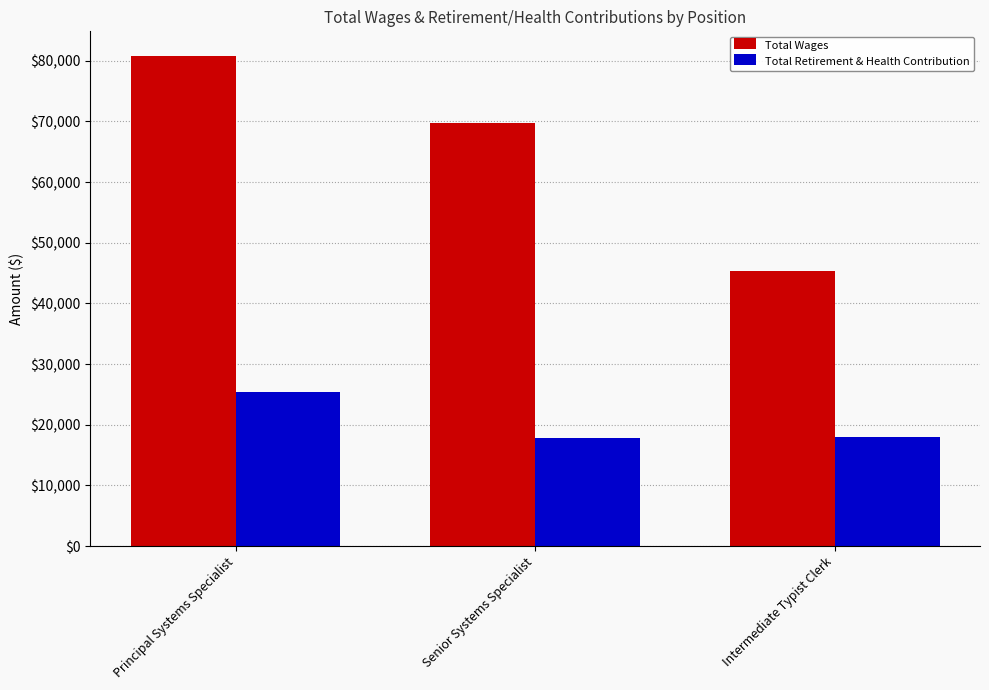

At which label is Total Retirement & Health Contribution closest to 21622?

Intermediate Typist Clerk